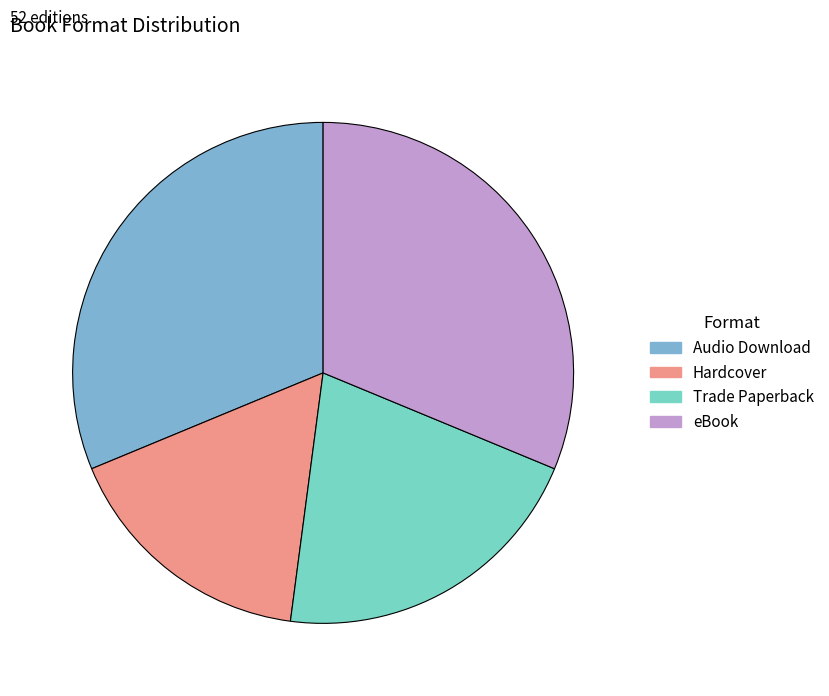

What is the ratio of the value at Trade Paperback to the value at Audio Download?

0.7